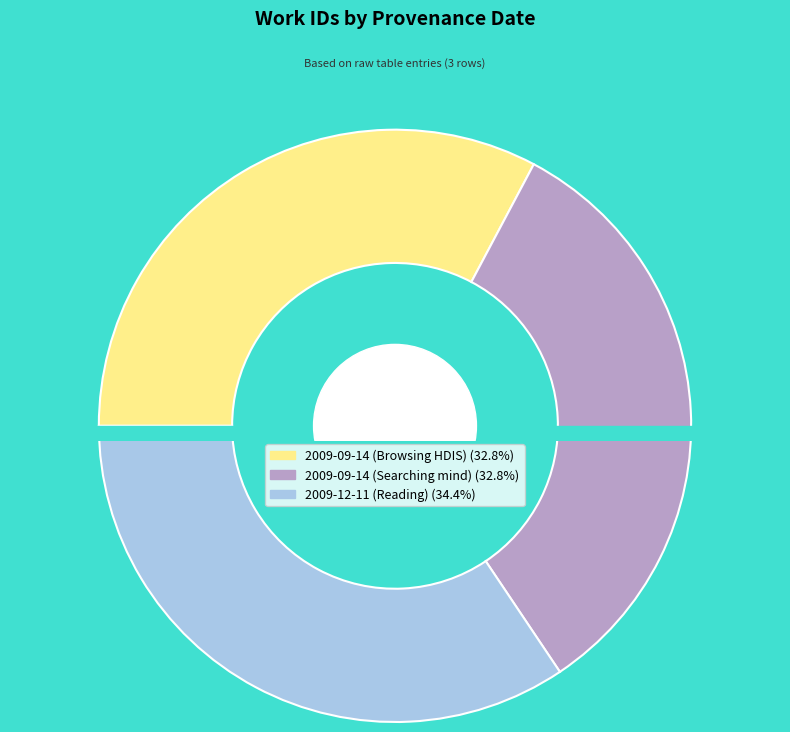

How many segments does this pie chart have?

3